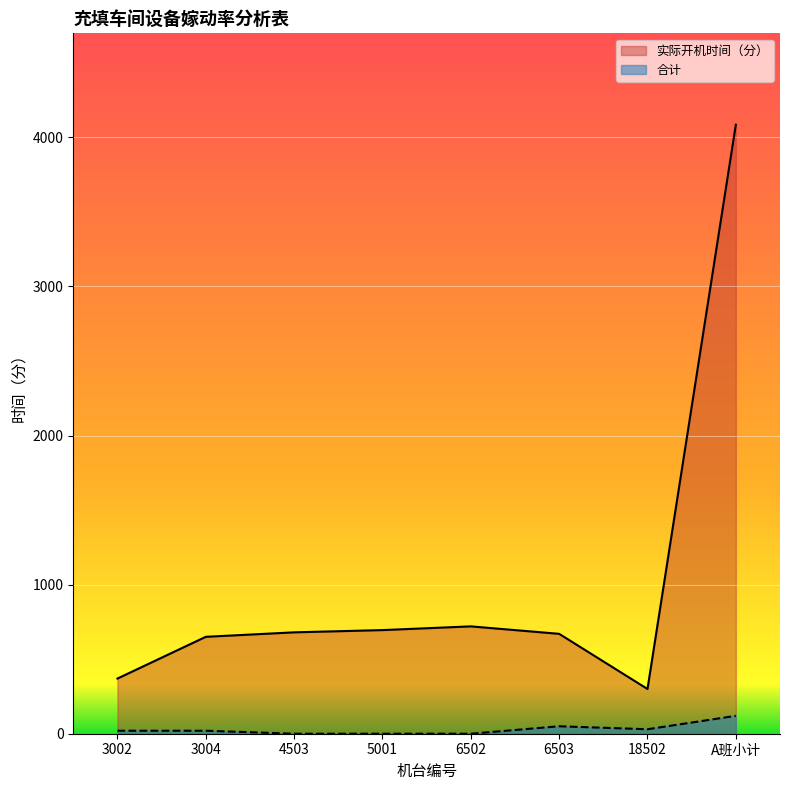

At which label does 实际开机时间（分） first exceed 680?

5001